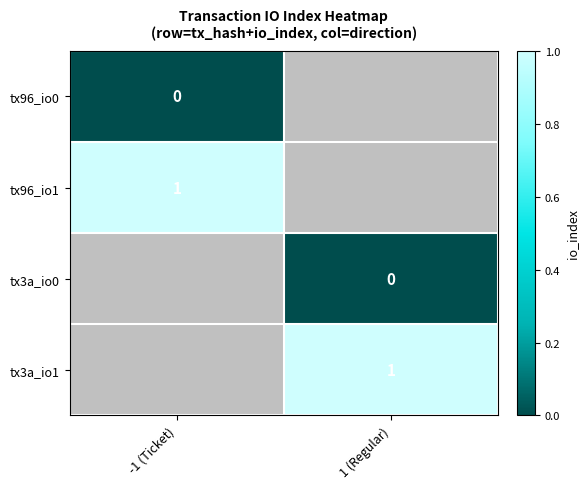

At how many categories does at least one series exceed 0?

2